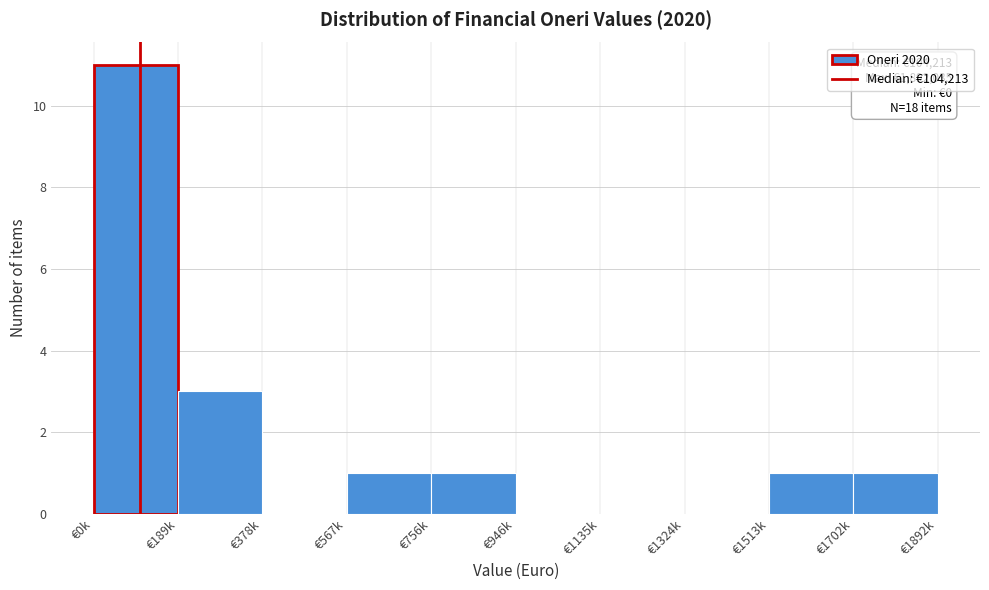

Reading left to right, transcribe all the data shown in this chart.

€0k=11	€189k=3	€378k=0	€567k=1	€756k=1	€946k=0	€1135k=0	€1324k=0	€1513k=1	€1702k=1